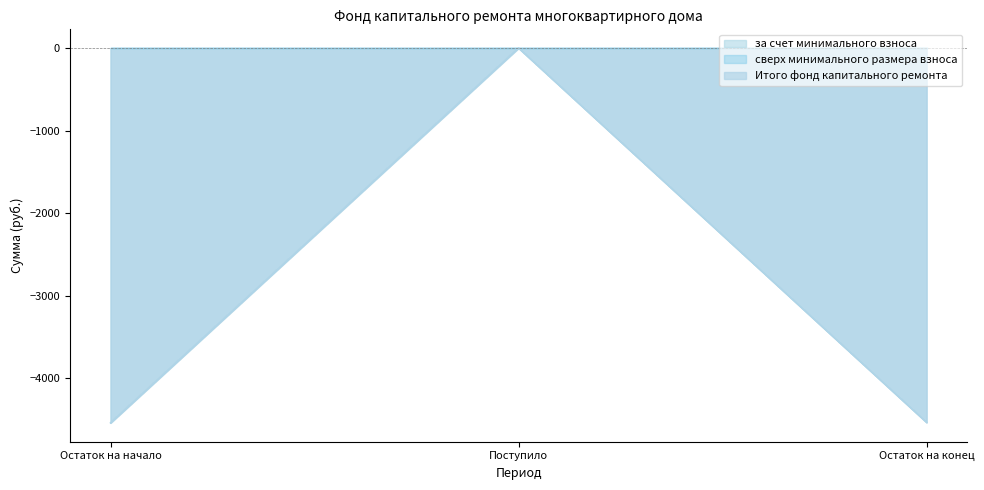

Is the value of за счет минимального взноса at Поступило greater than the value of Итого фонд капитального ремонта at Остаток на конец?

Yes